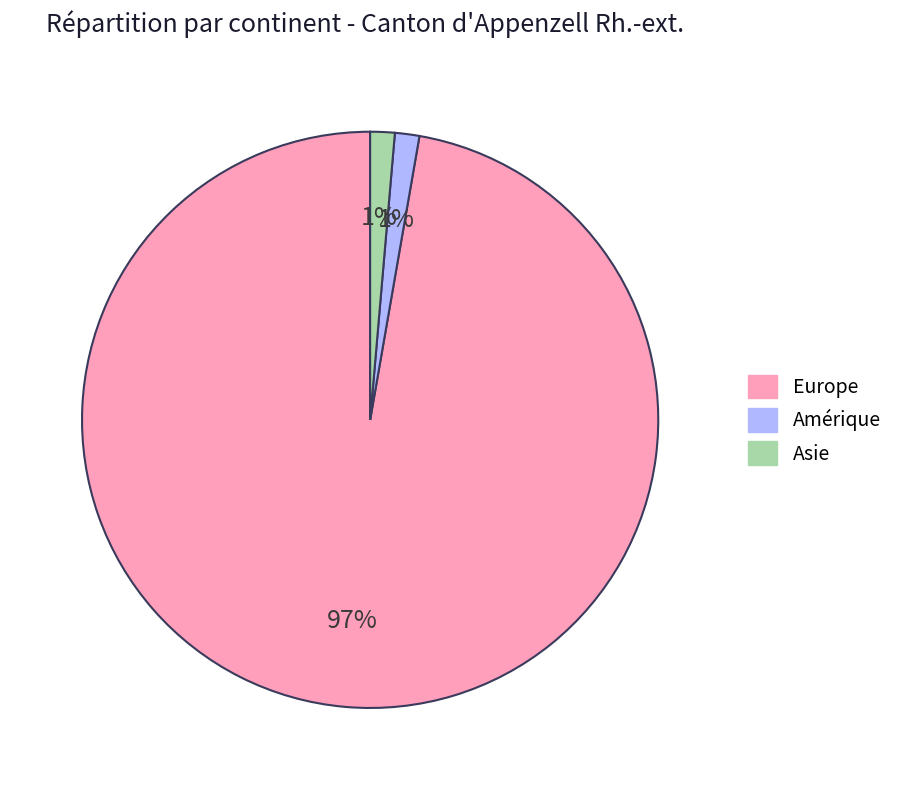

Do Europe and Amérique together represent more than half of the pie?

Yes